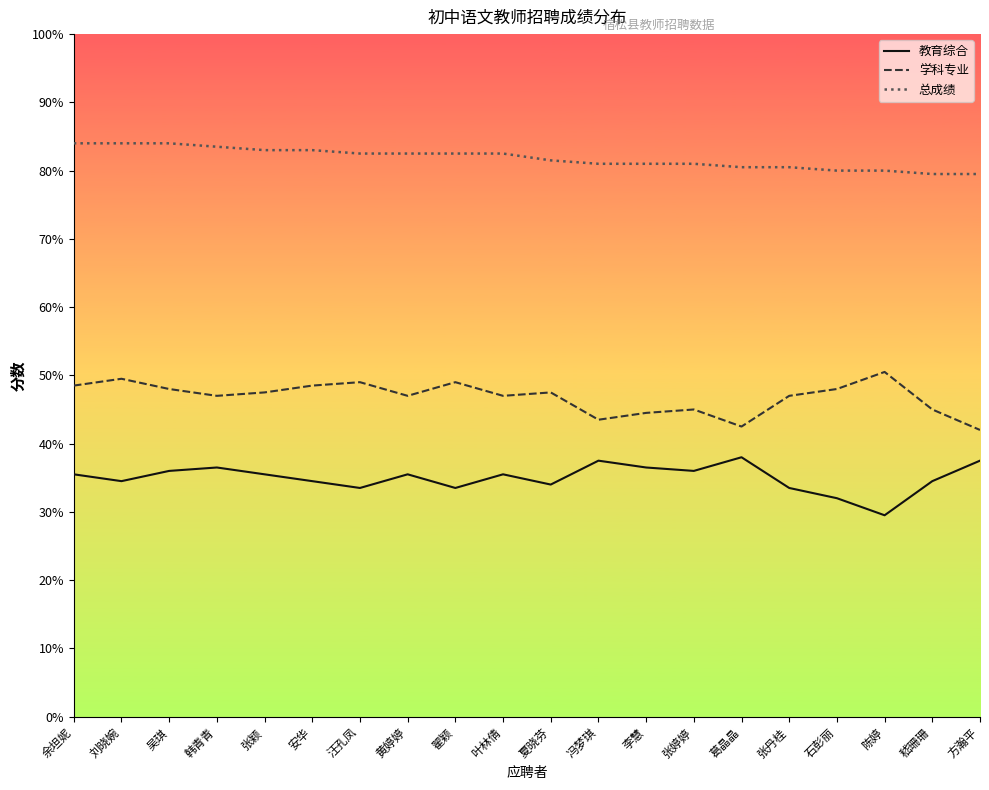

At 嵇珊珊, list the series in order from smallest to largest.

教育综合, 学科专业, 总成绩